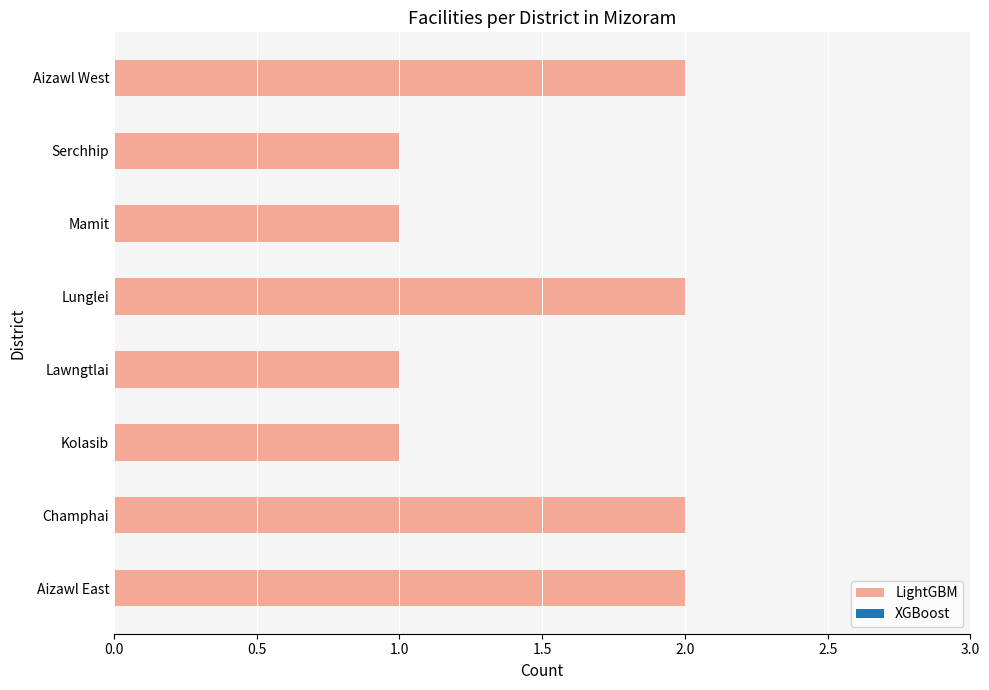

What is the difference between the second highest and minimum values?

1